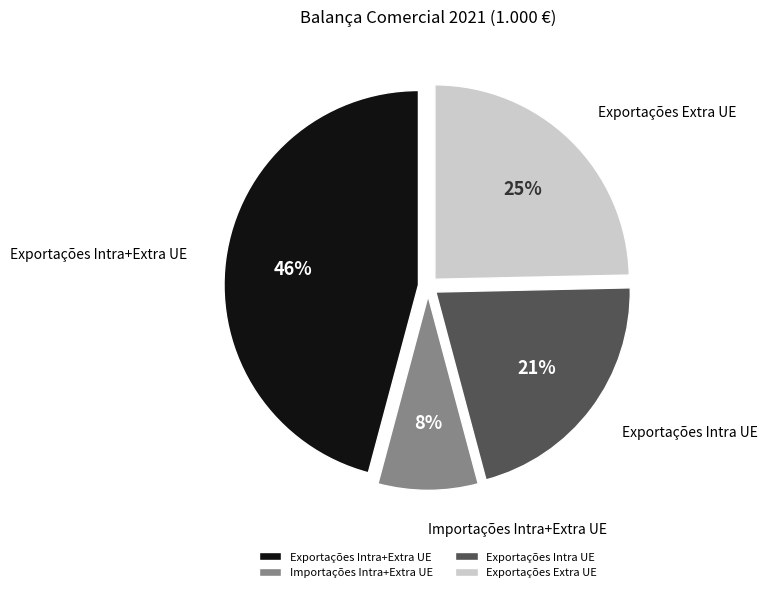

Which category has the biggest portion of the pie?

Exportações Intra+Extra UE